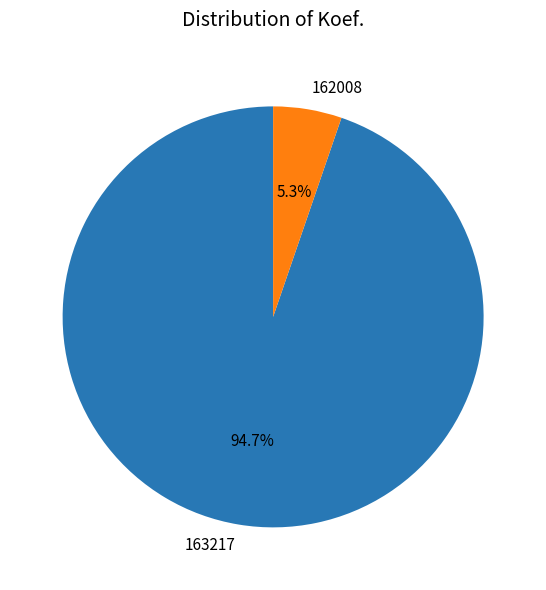

What is the smallest slice in the pie chart?

162008